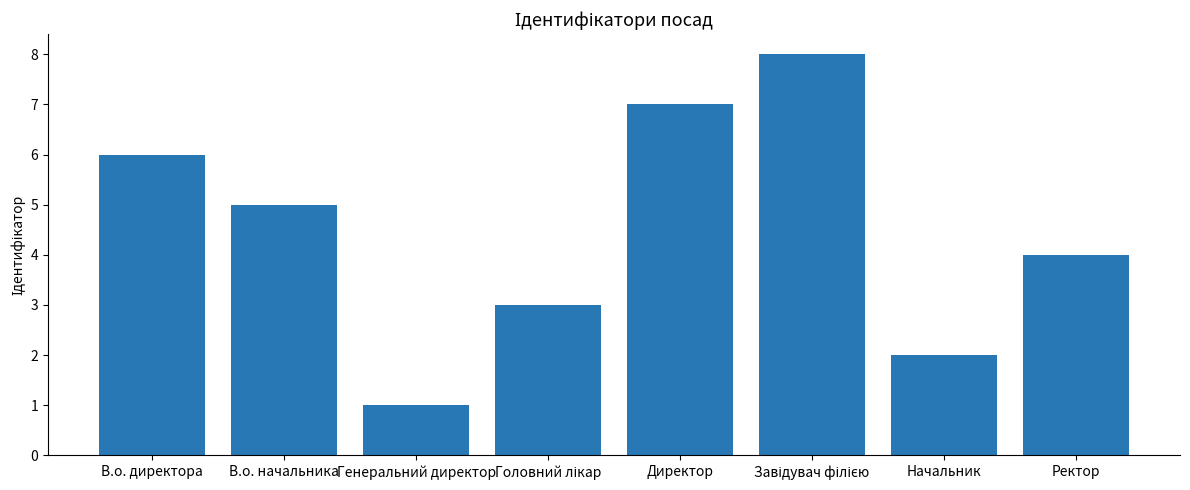

What is the difference between the maximum and minimum values?

7